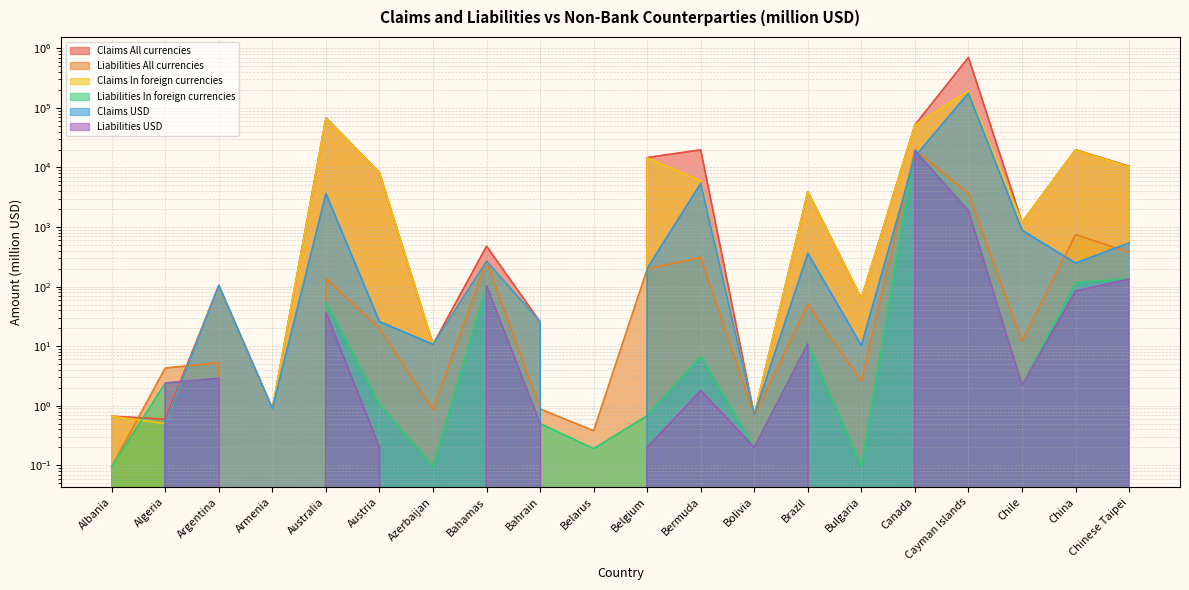

Rank the categories by Claims All currencies value from highest to lowest.

Cayman Islands, Australia, Canada, China, Bermuda, Belgium, Chinese Taipei, Austria, Brazil, Chile, Bahamas, Argentina, Bulgaria, Bahrain, Azerbaijan, Armenia, Bolivia, Albania, Algeria, Belarus